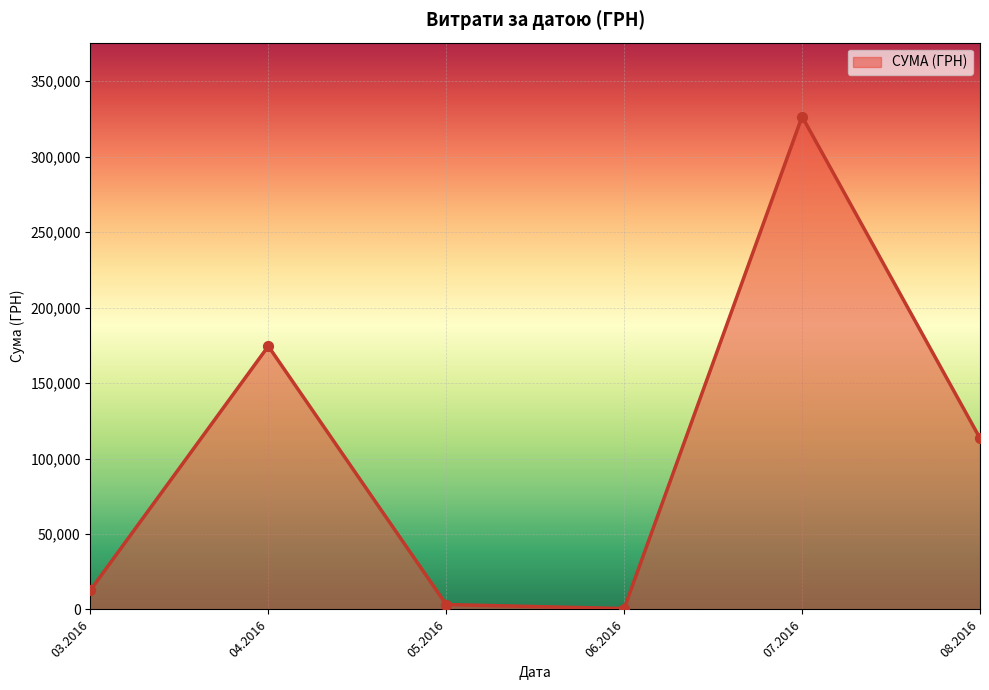

Which has a higher value, 03.2016 or 07.2016?

07.2016